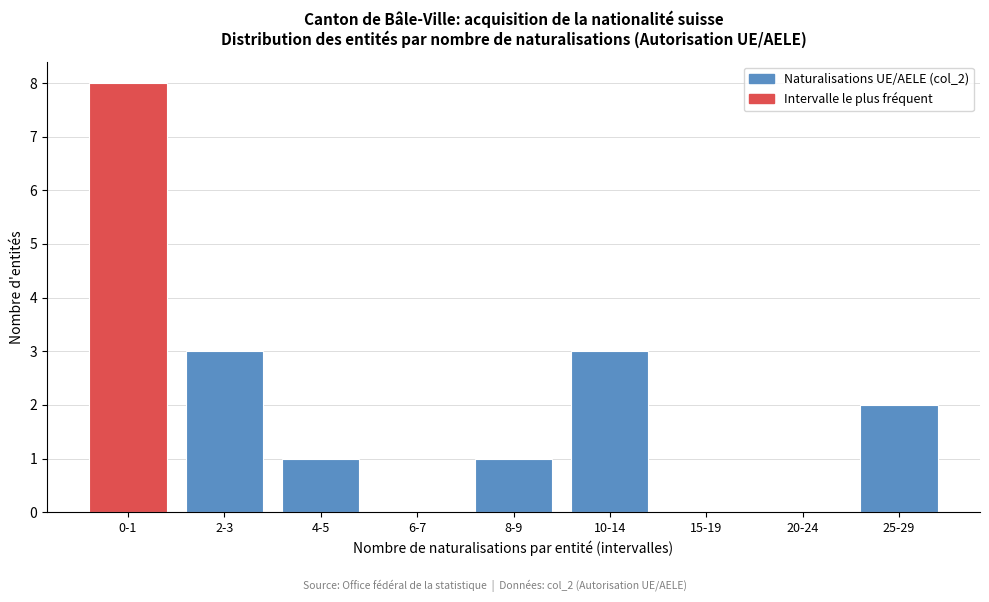

Reading left to right, extract all data points from this chart.

0-1=8	2-3=3	4-5=1	6-7=0	8-9=1	10-14=3	15-19=0	20-24=0	25-29=2